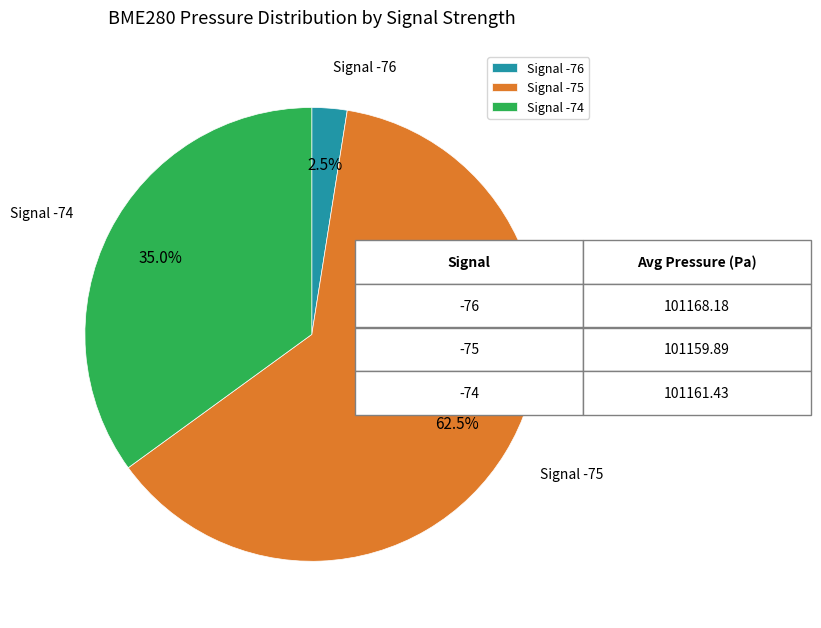

What is the ratio of the value at Signal -75 to the value at Signal -74?

1.8